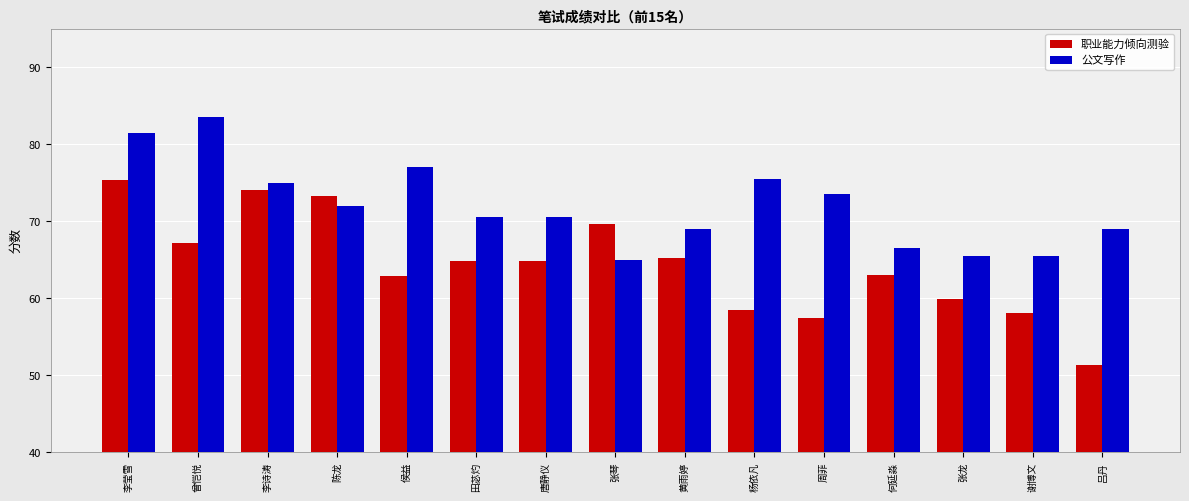

Which series has the largest total across all categories?

公文写作